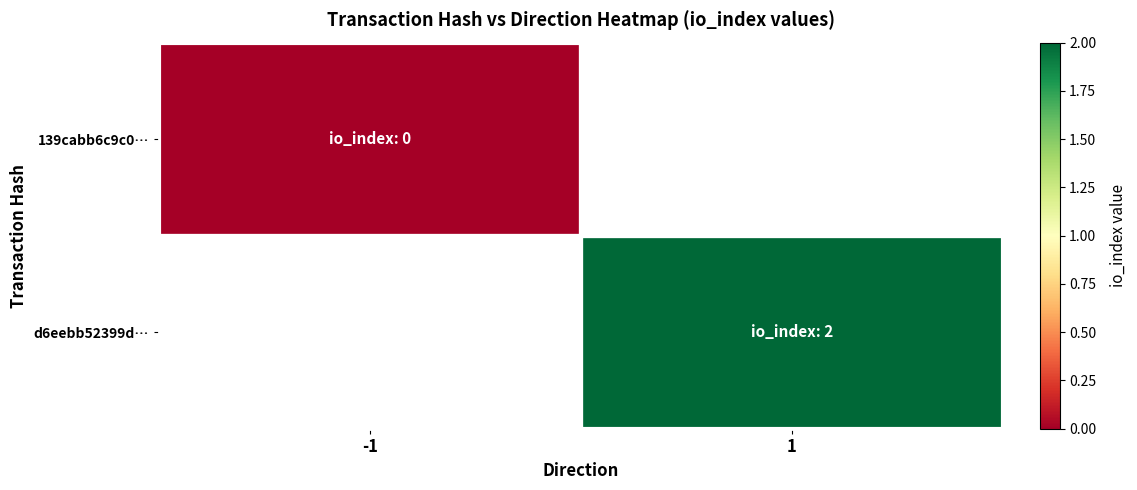

Which series has the widest spread of values?

139cabb6c9c0…